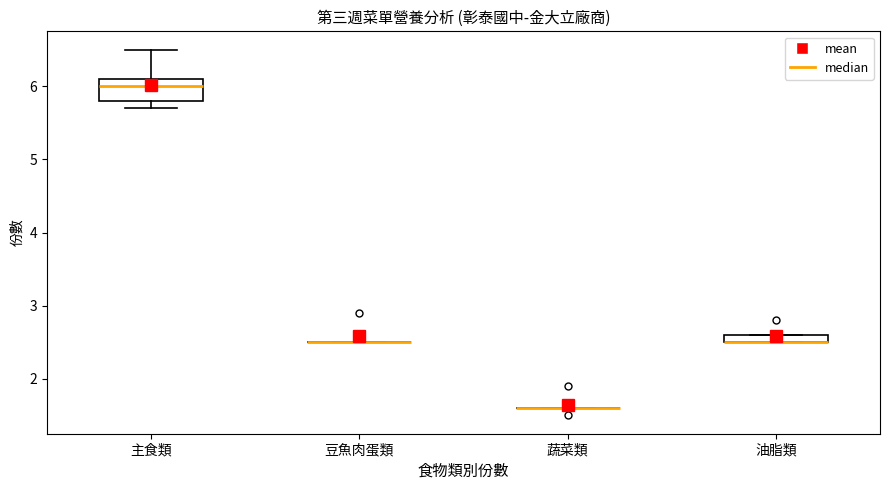

Which box is the tallest, from its lower edge to its upper edge?

主食類